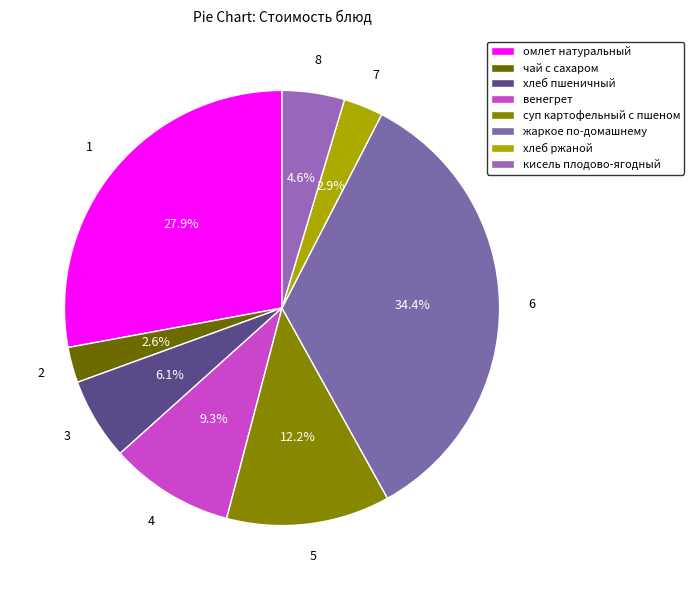

The хлеб пшеничный slice represents 1% of the pie. True or false?

False